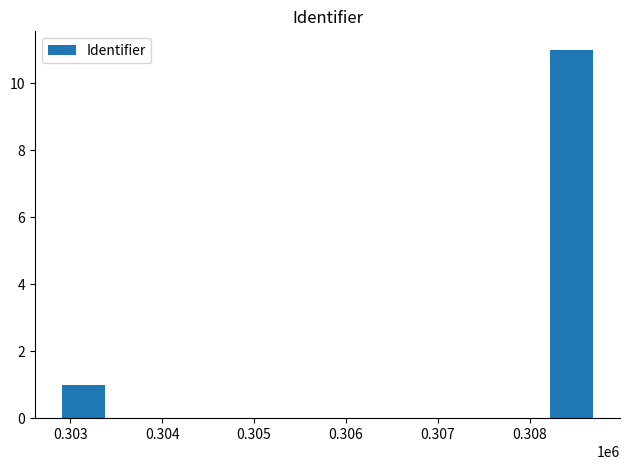

What is the greatest value displayed?

11